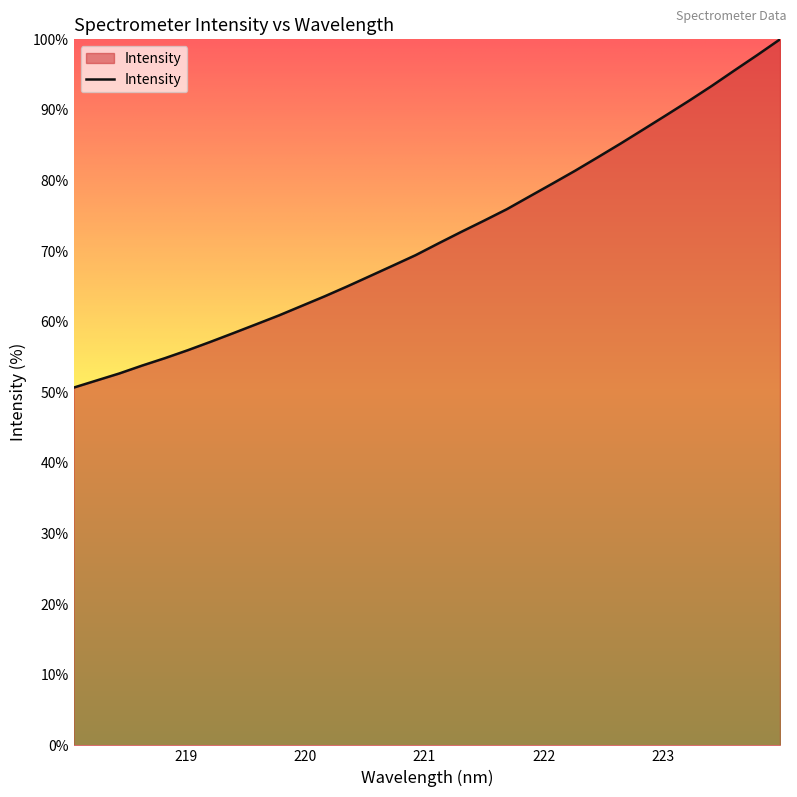

What is the minimum value shown in the chart?

50.7